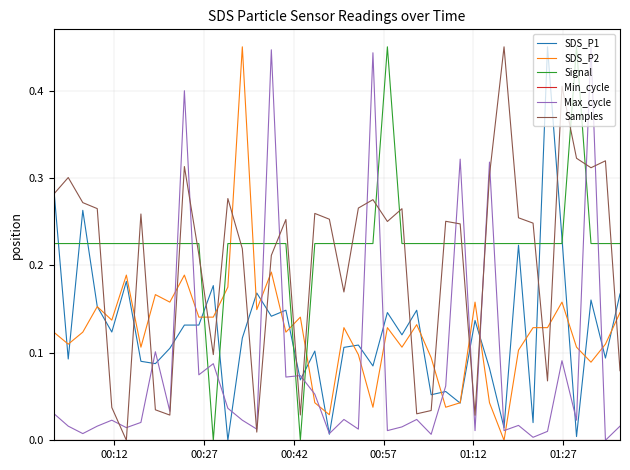

Which series has the largest total across all categories?

Signal